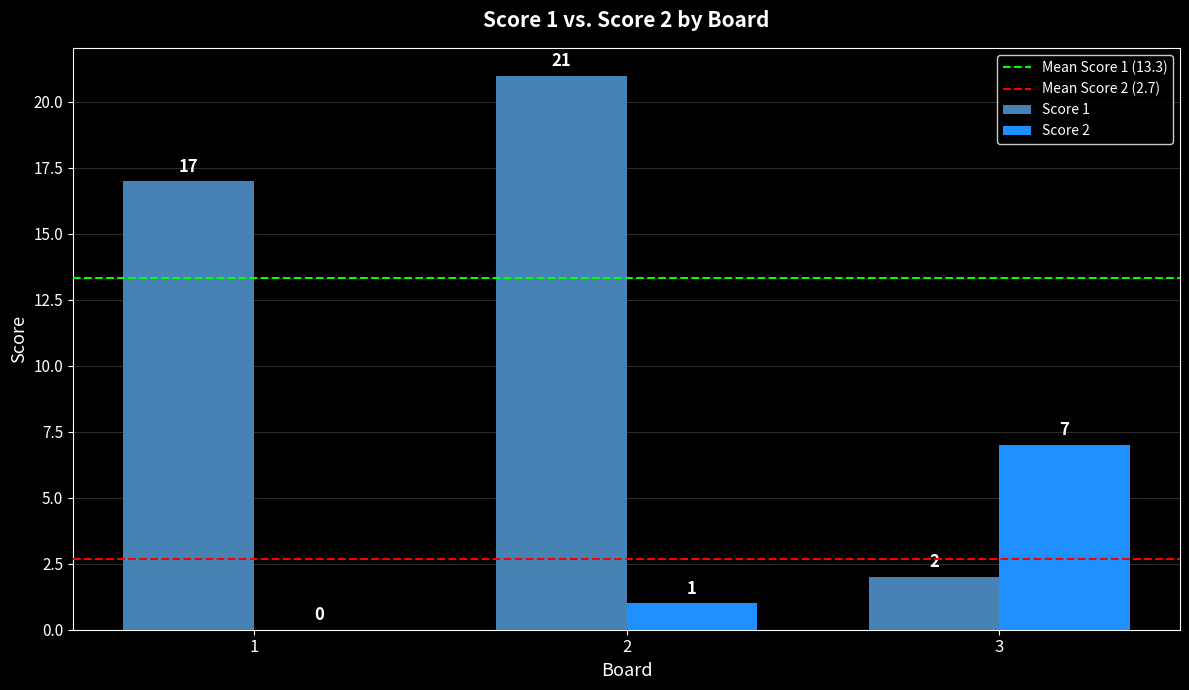

What is the sum of the Score 1 values at 2 and 3?

23